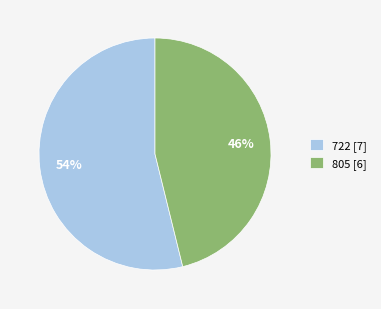

Does any single category account for the majority?

Yes